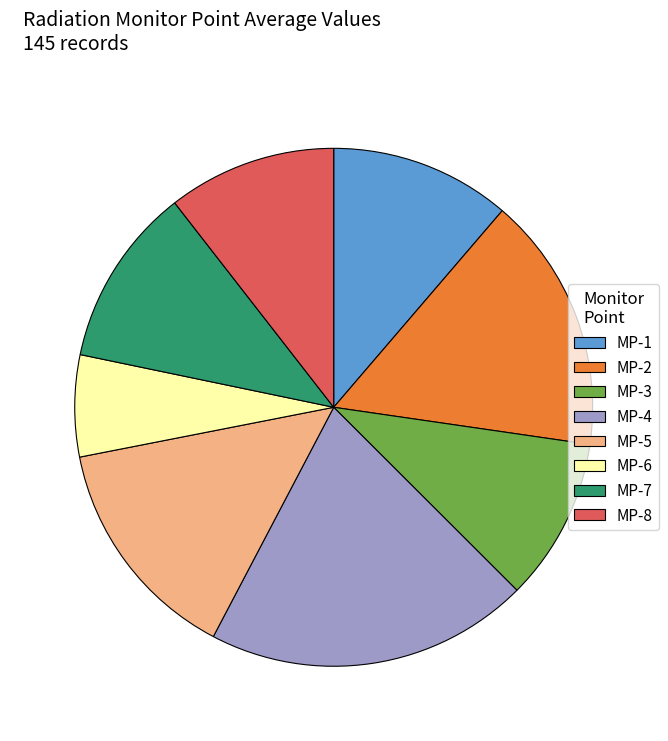

The MP-1 slice represents 11% of the pie. True or false?

True